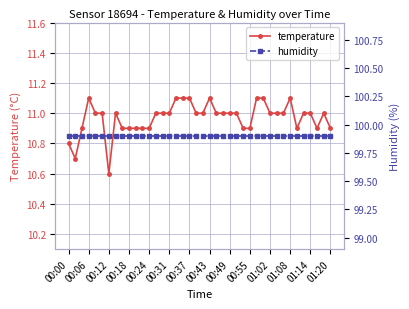

Is it true that temperature equals 5.6 at 38?

False